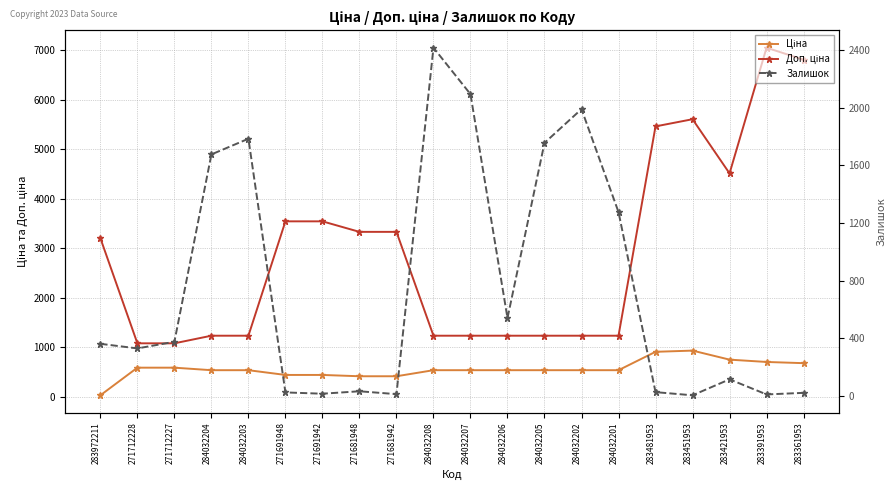

At which category is the sum across all series the highest?

283391953